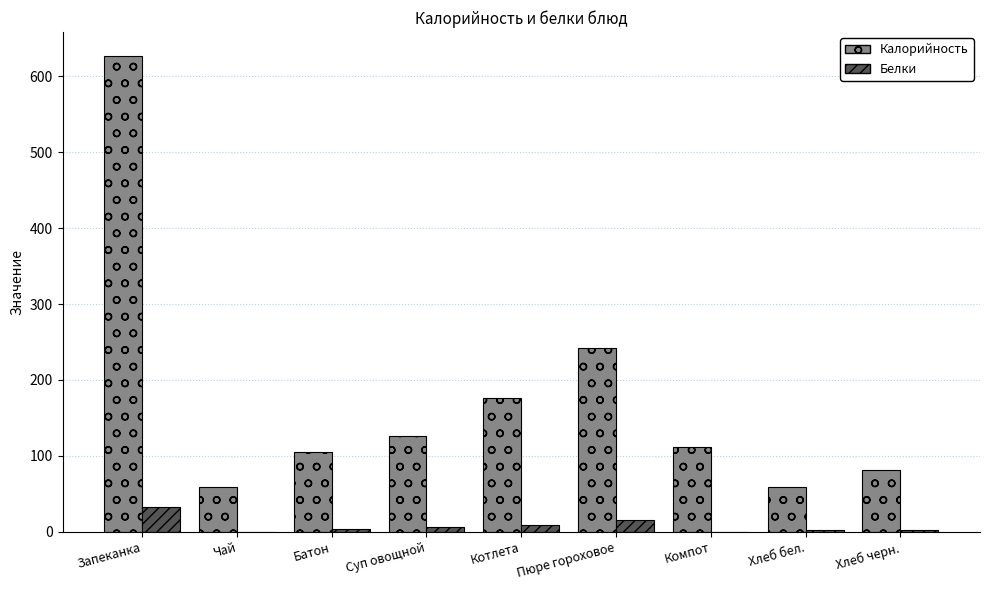

What is the approximate value of Белки at Пюре гороховое?

15.7